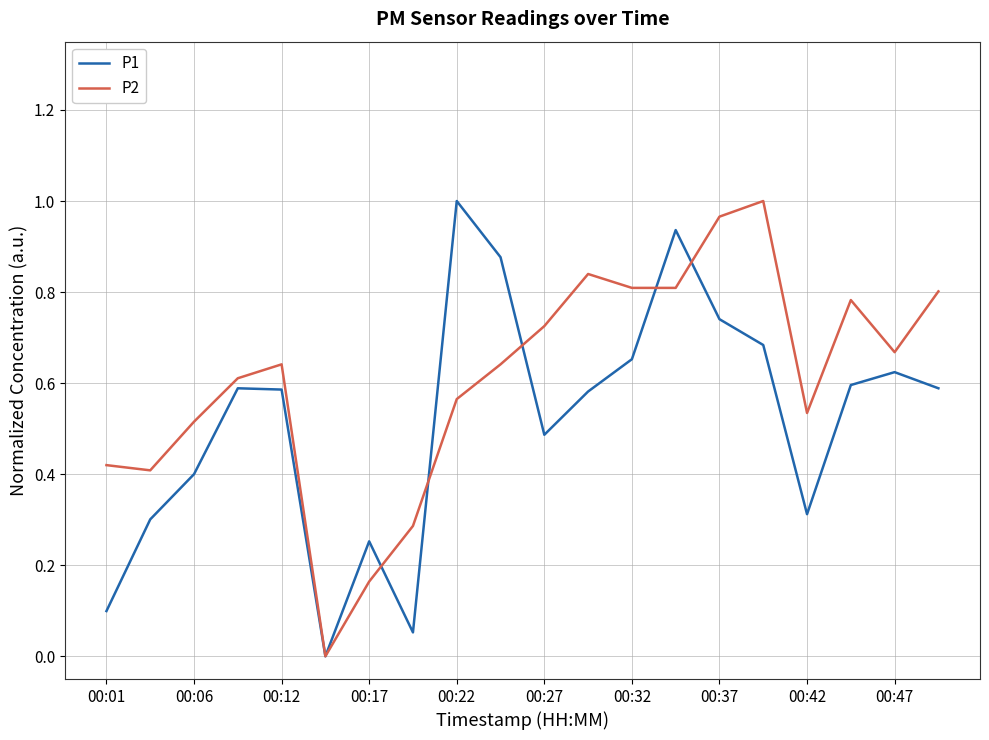

Rank the series by their average value, from highest to lowest.

P2, P1